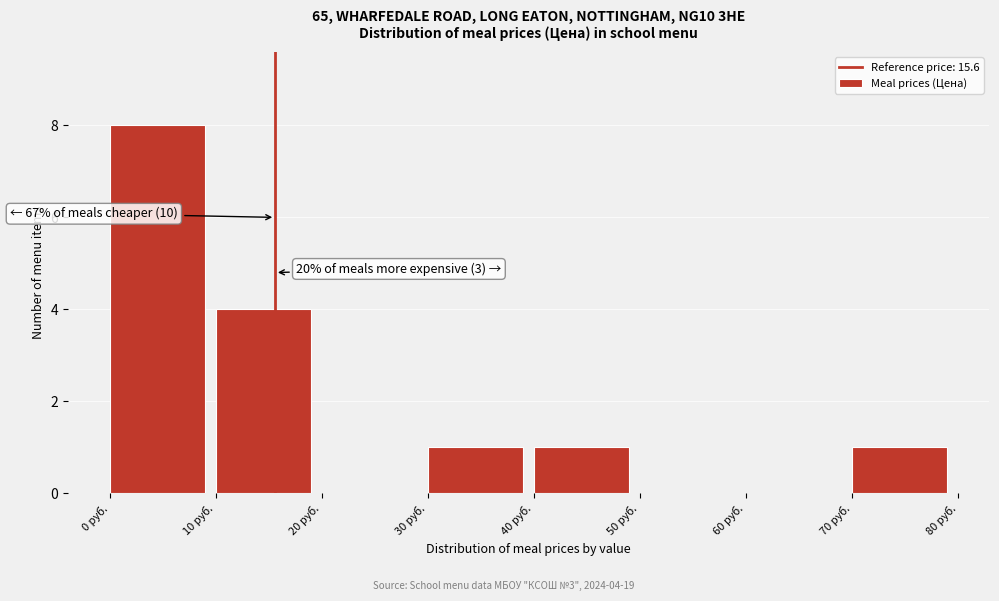

Over which range of the x-axis is the bar tallest?

0 to 10